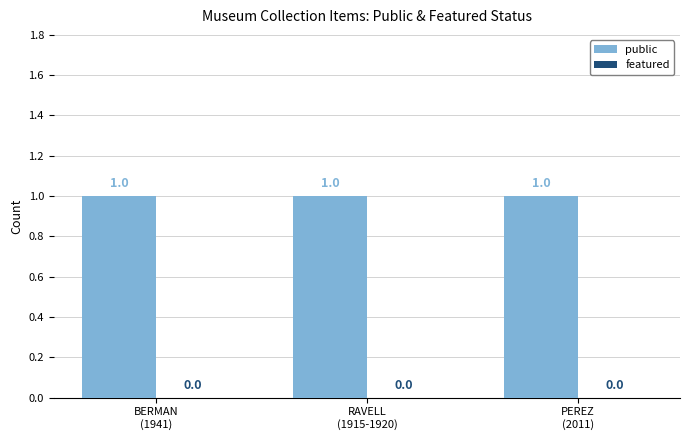

At how many categories does at least one series exceed 0?

3